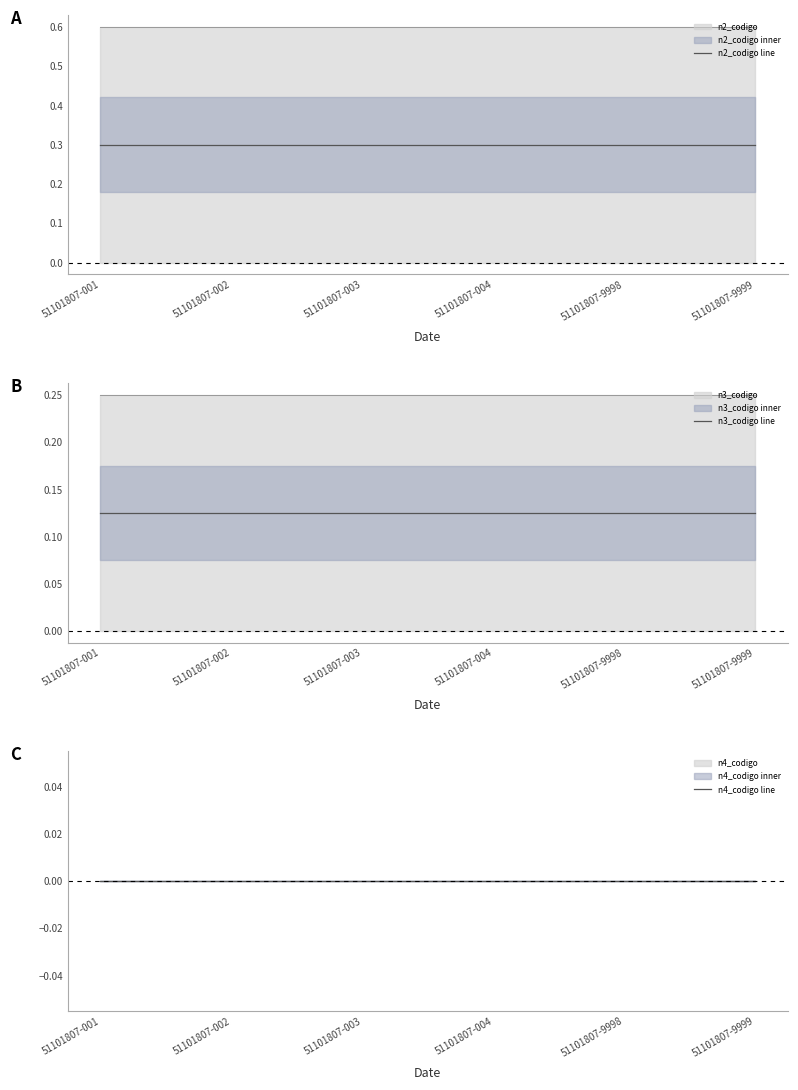

At which category does the chart reach its peak across all series?

51101807-001